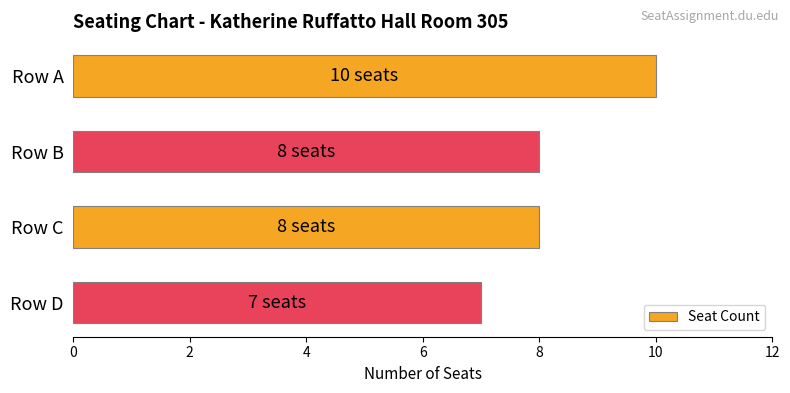

What is the change in value from Row A to Row D?

-3